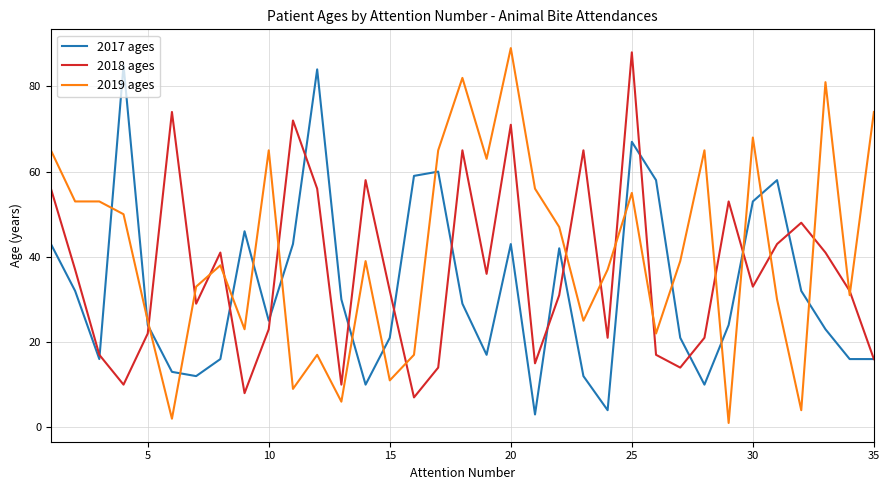

Which series has the largest range (max minus min)?

2019 ages